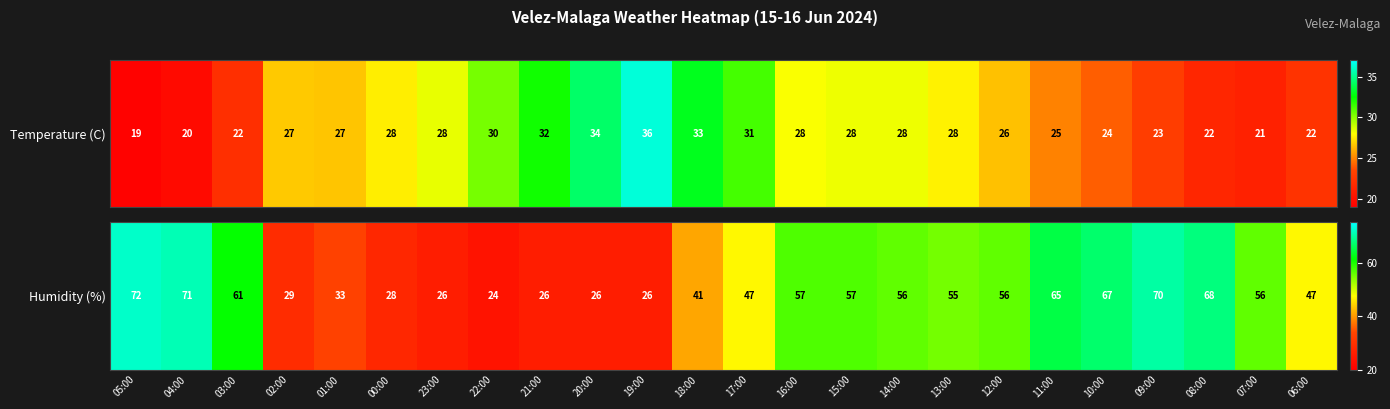

Rank the categories by value from lowest to highest.

22:00, 23:00, 21:00, 20:00, 19:00, 00:00, 02:00, 01:00, 18:00, 17:00, 06:00, 13:00, 14:00, 12:00, 07:00, 16:00, 15:00, 03:00, 11:00, 10:00, 08:00, 09:00, 04:00, 05:00